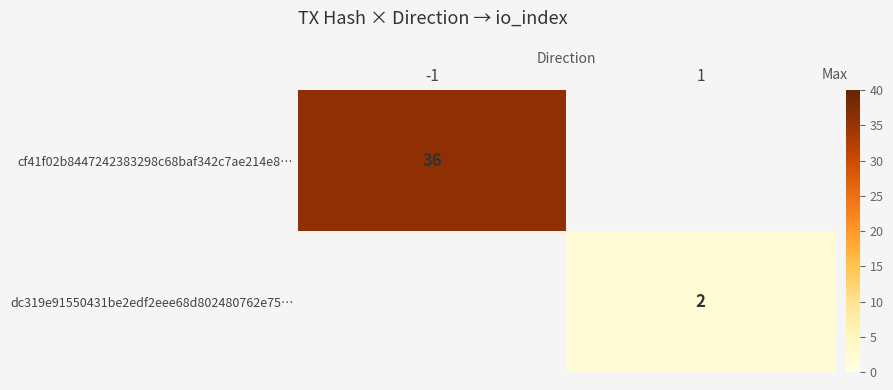

At how many categories does at least one series exceed 22?

1